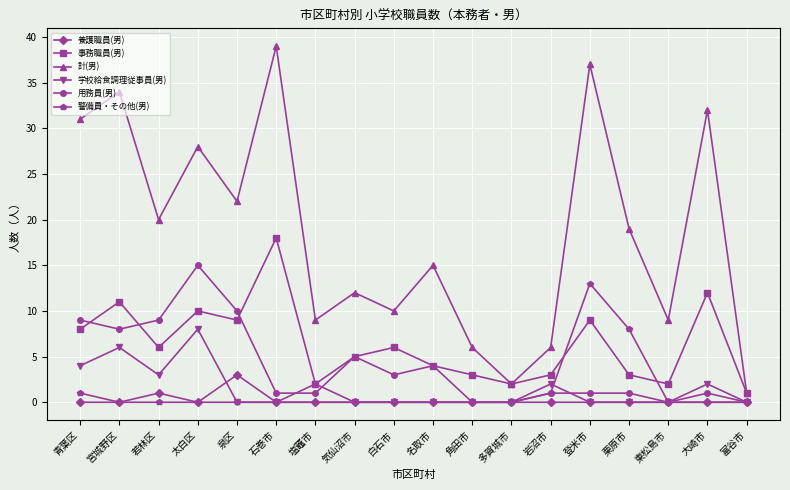

Between 名取市 and 大崎市, which series saw the biggest shift?

計(男)